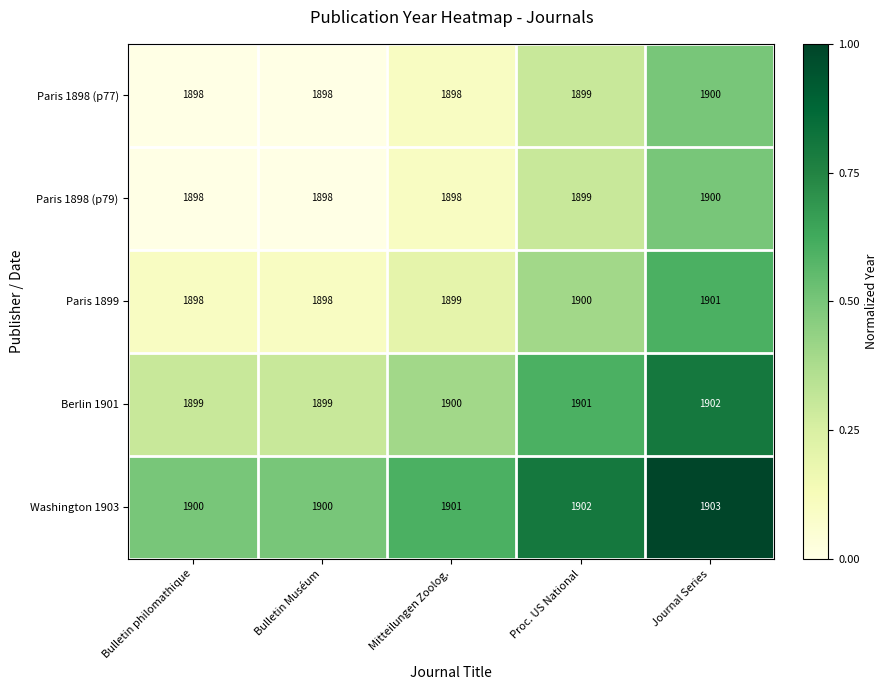

Which series has the largest total across all categories?

Washington 1903